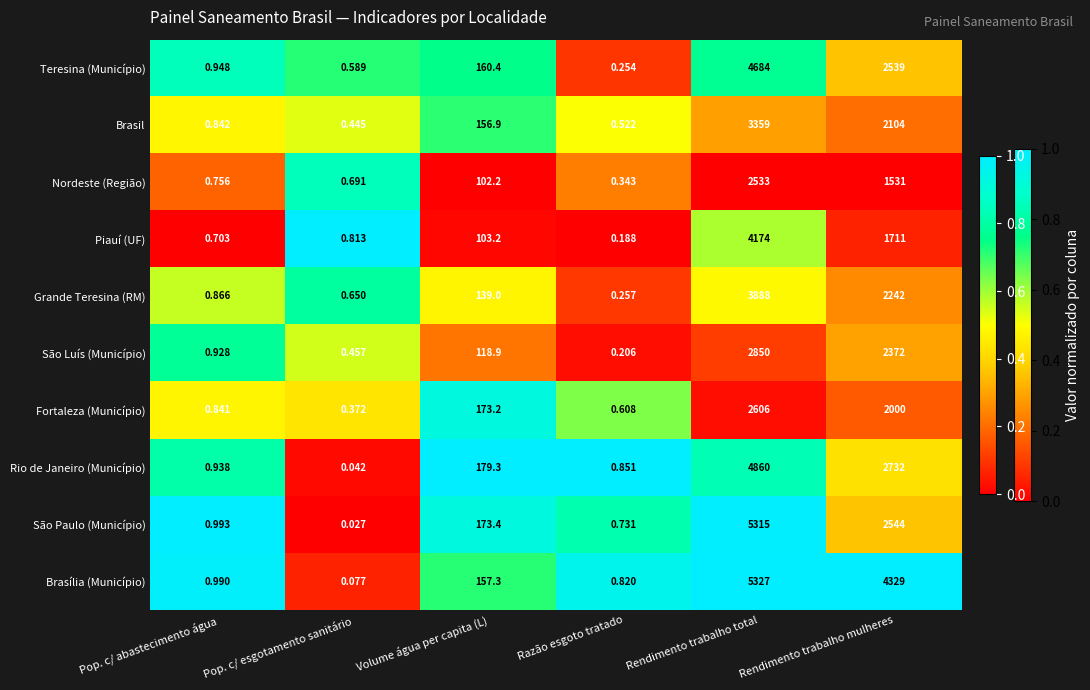

Which series has the largest total across all categories?

Brasília (Município)